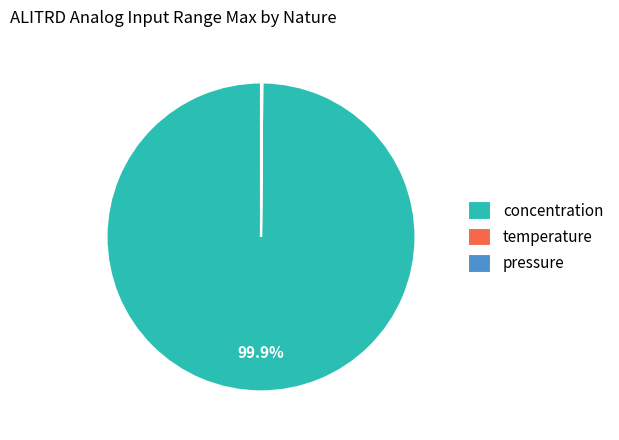

Does any single category account for the majority?

Yes